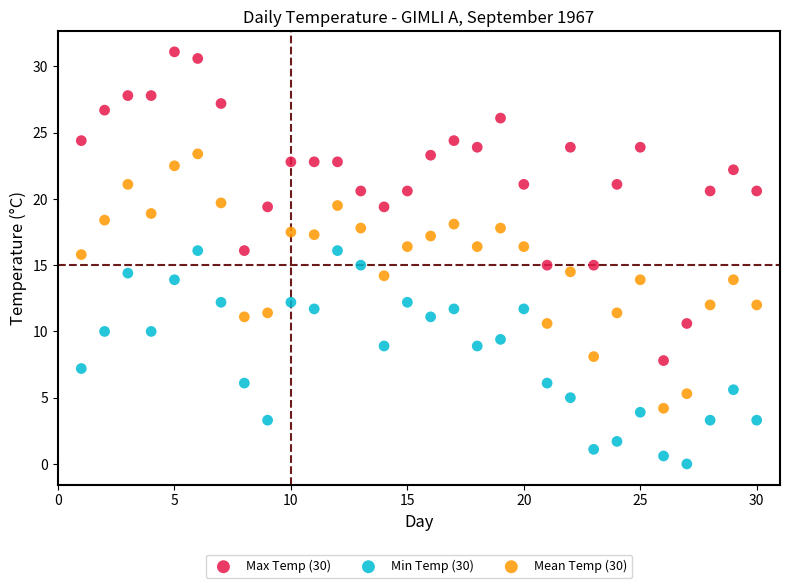

Which series contains the highest Y value?

Max Temp (30)